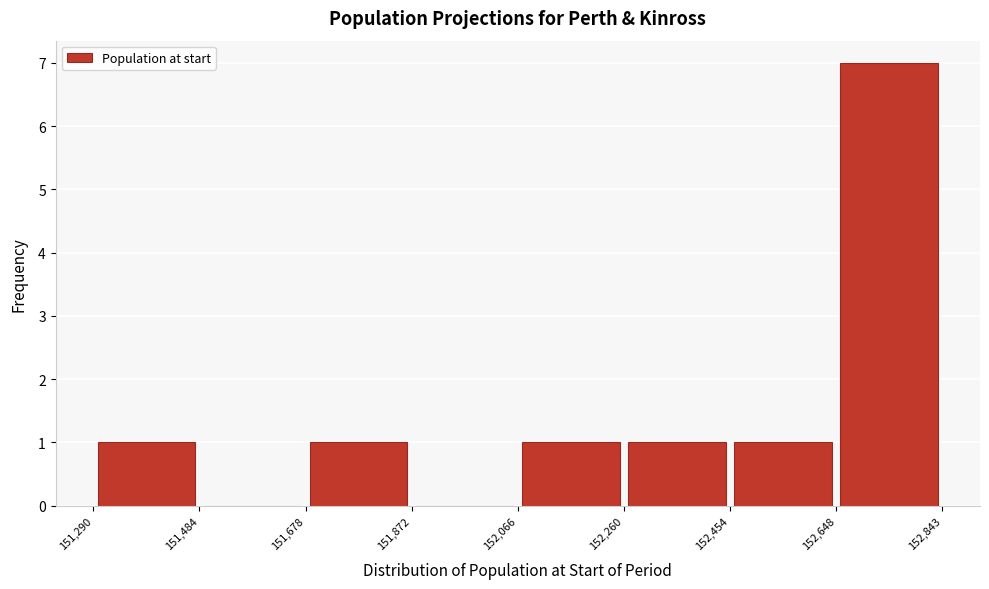

Over which range of the x-axis is the bar tallest?

152,648 to 152,843